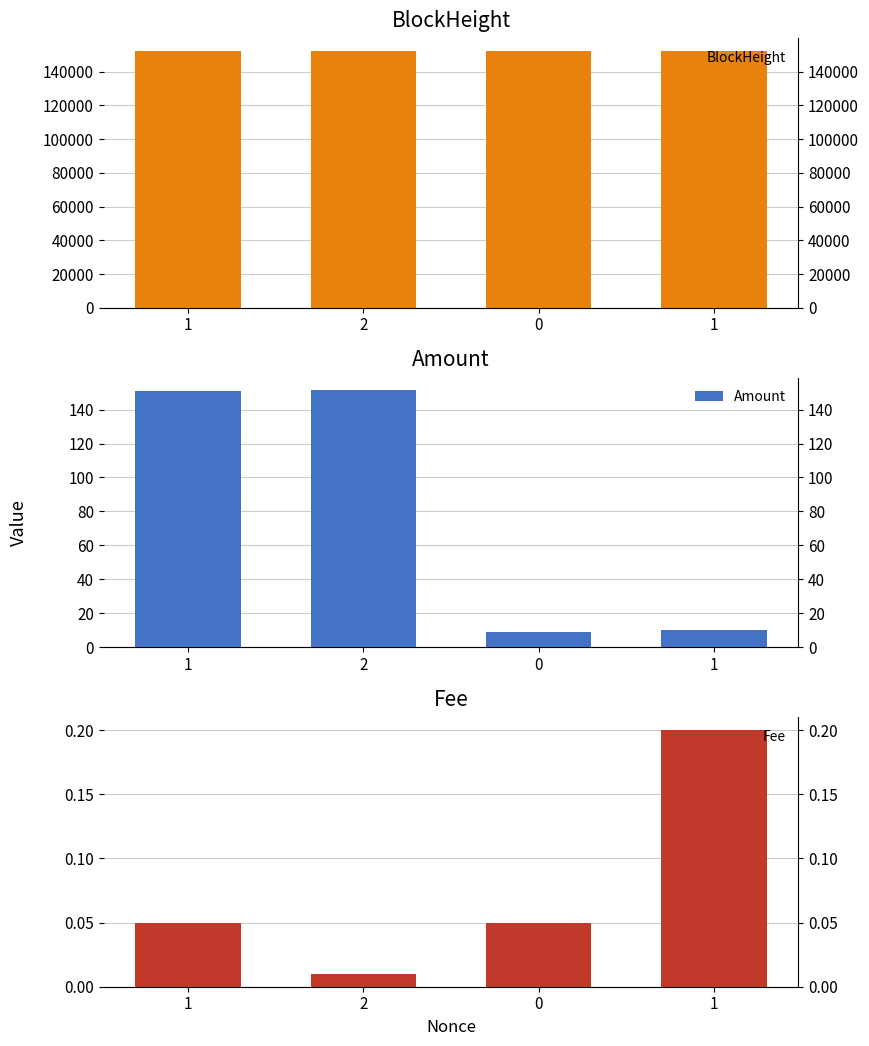

At which category is the sum across all series the highest?

1